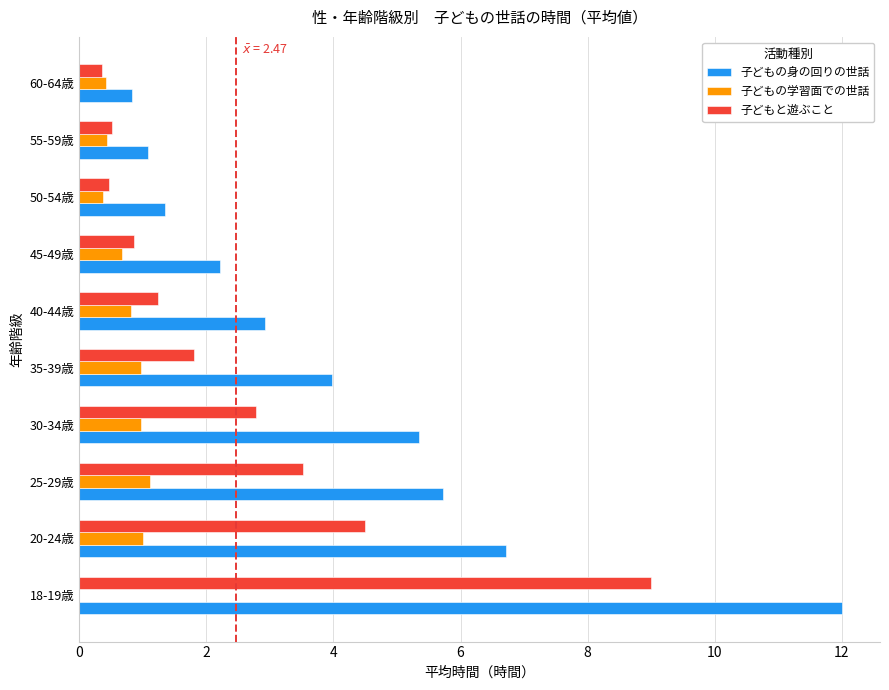

Between 25-29歳 and 55-59歳, which series saw the biggest shift?

子どもの身の回りの世話